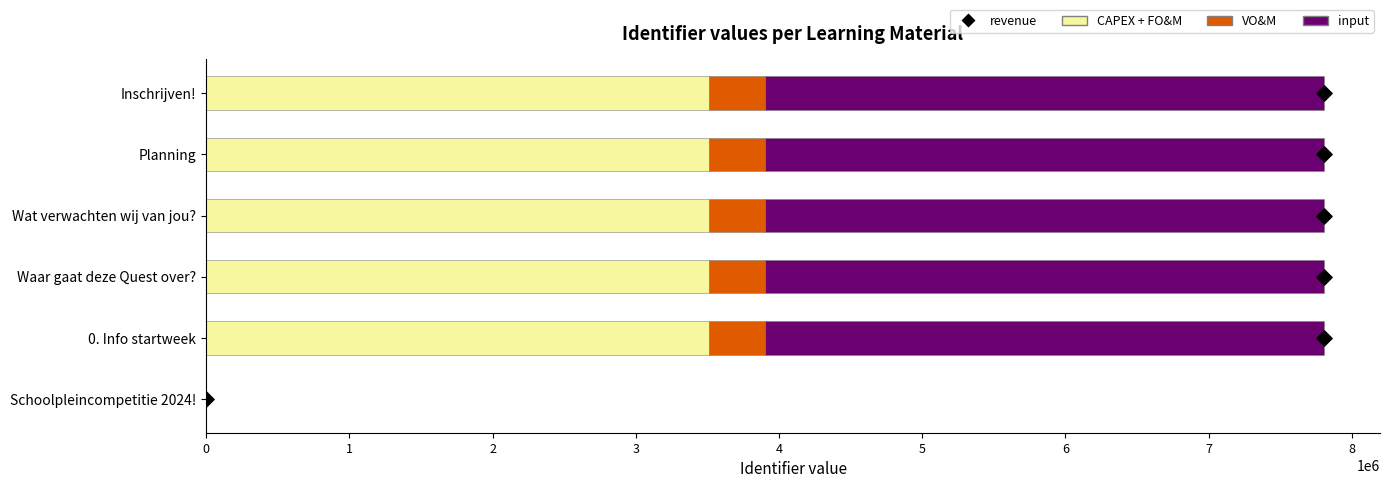

What are all the series names shown in the legend?

CAPEX + FO&M, VO&M, input, revenue